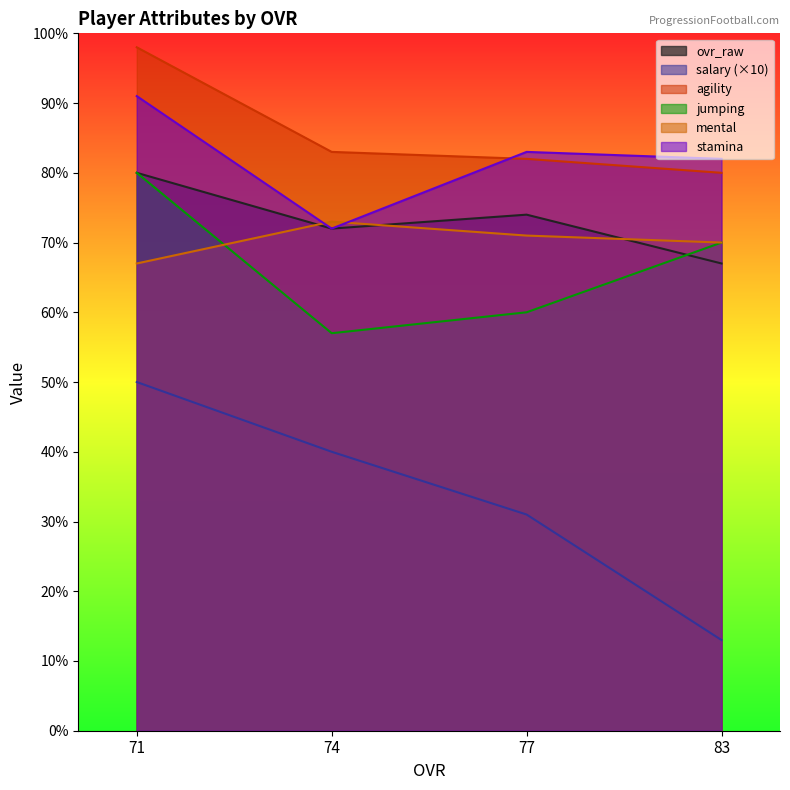

True or false: agility has a value of 115 at 74.

False